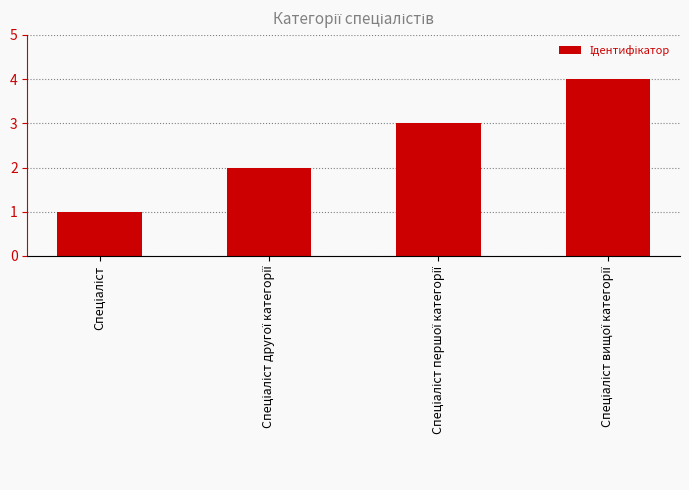

What is the greatest value displayed?

4